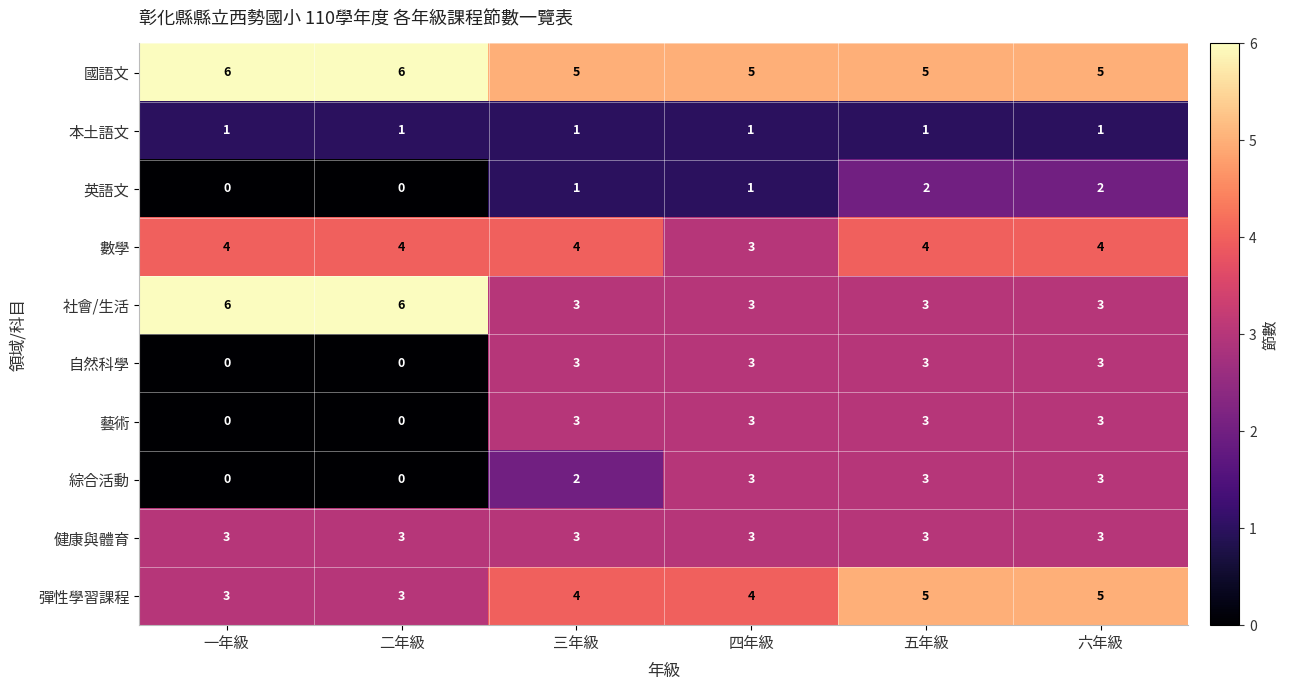

What is the spread (max minus min) of values at 五年級?

4